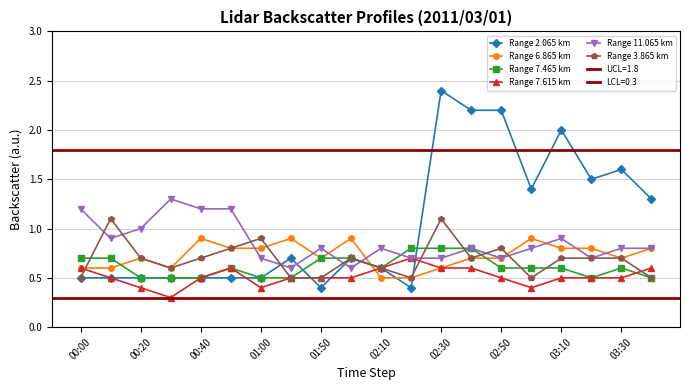

True or false: Range 11.065 km has more than 0 points higher than both neighbors.

True